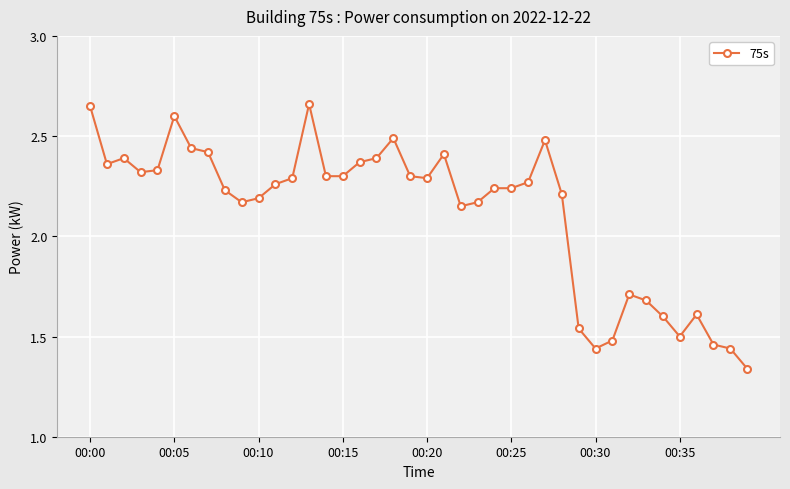

How many values are between 1 and 2?

11